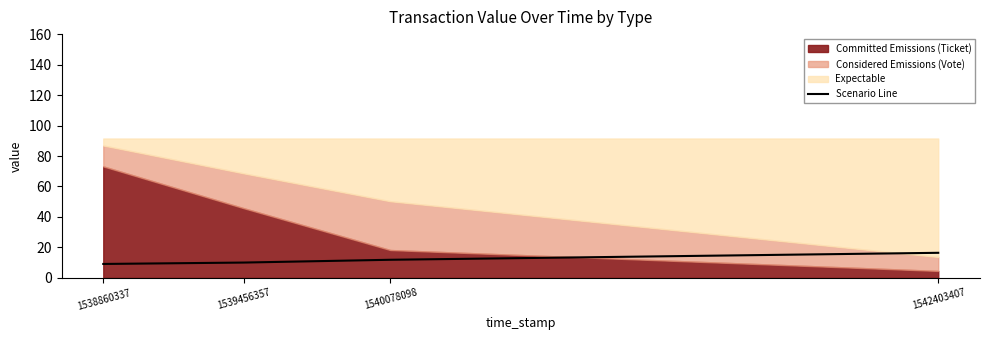

The value of Scenario Line at 1542403407 is 16.5. True or false?

True